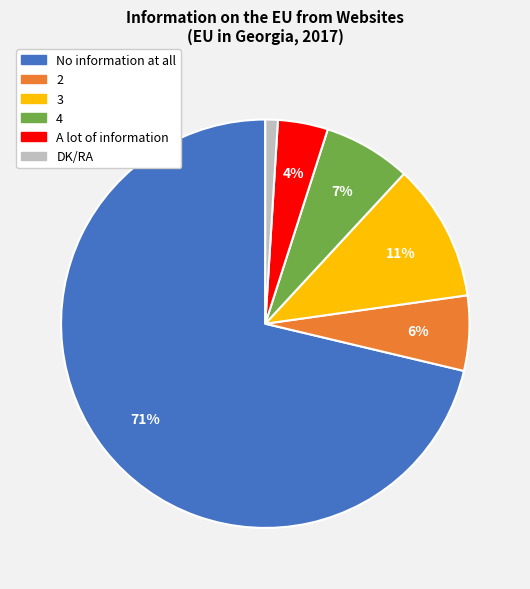

True or false: 2 accounts for 1% of the total.

False